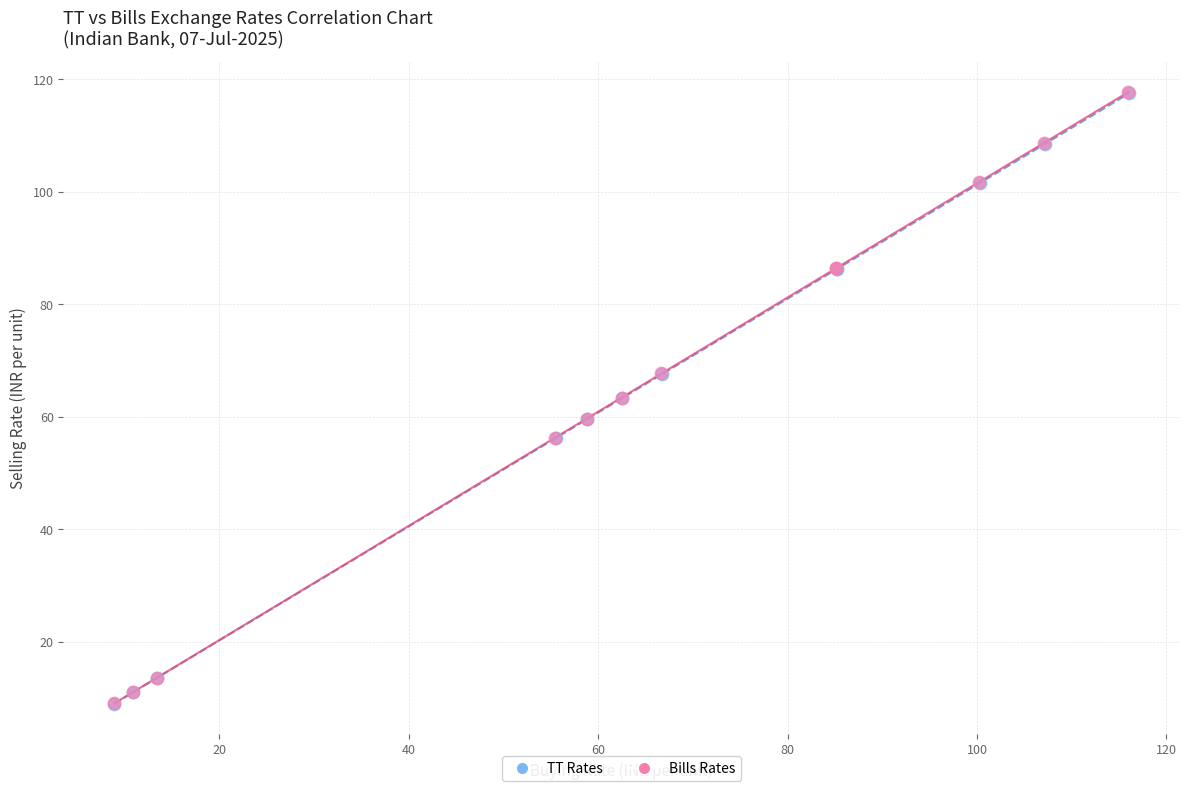

Which series has the largest Y range (max minus min)?

Bills Rates